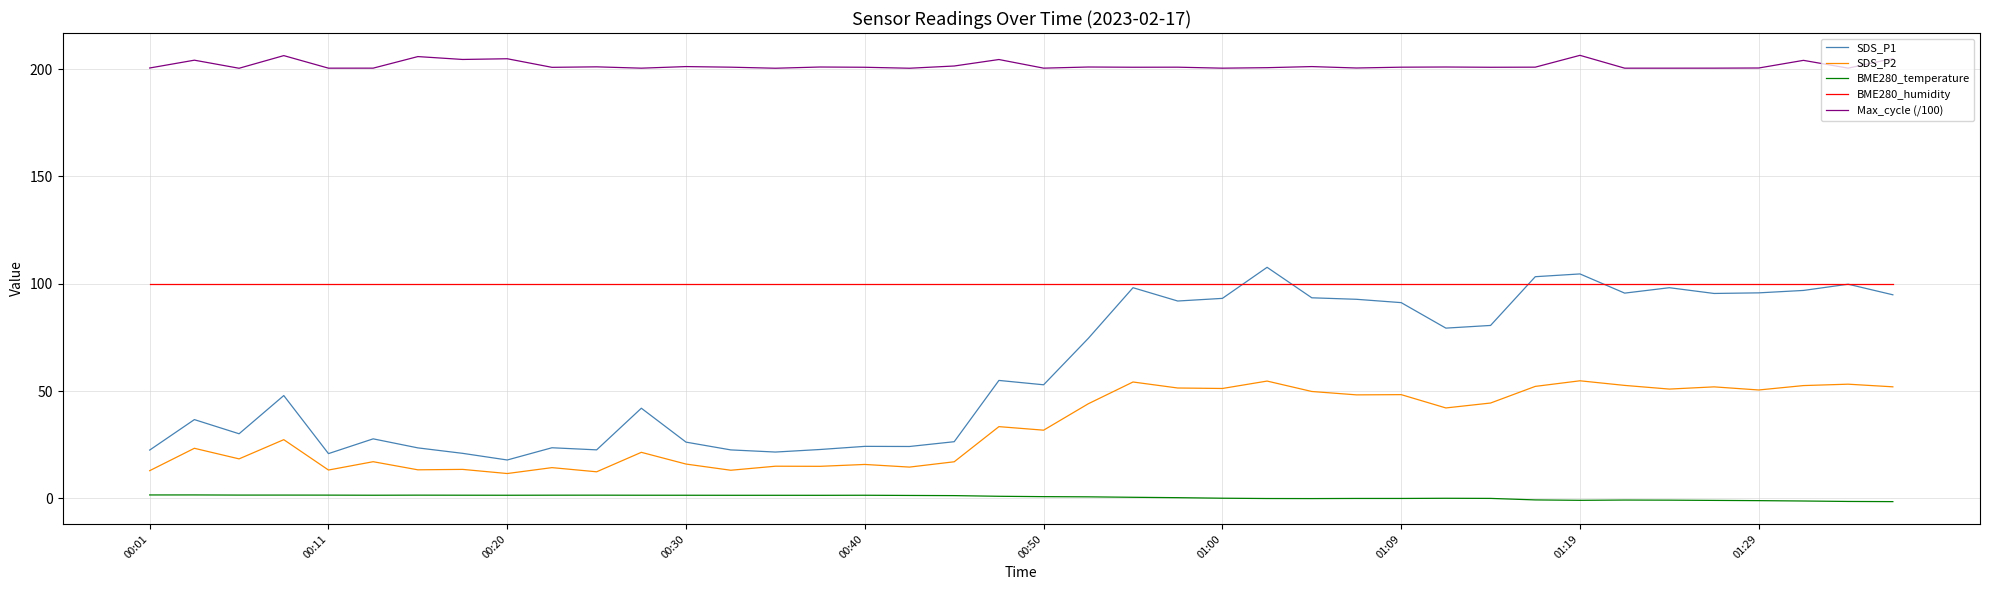

What is the smallest value displayed?

-1.5